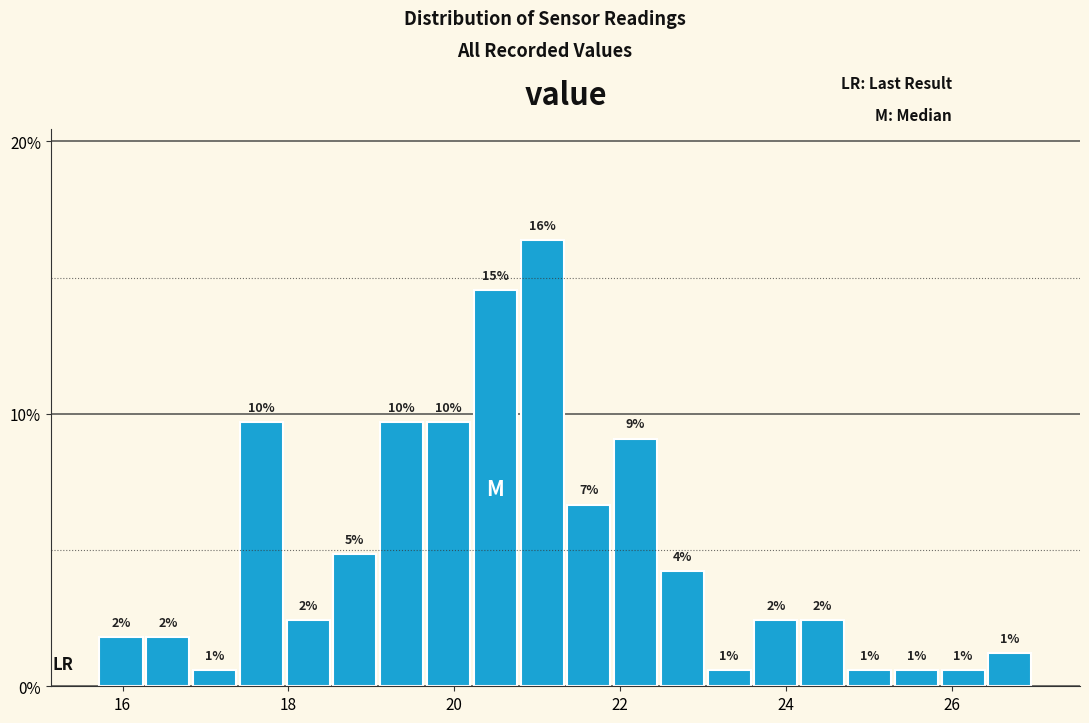

Around what value on the x-axis is the tallest bar? Give the approximate position of its centre, as read against the axis.

21.0